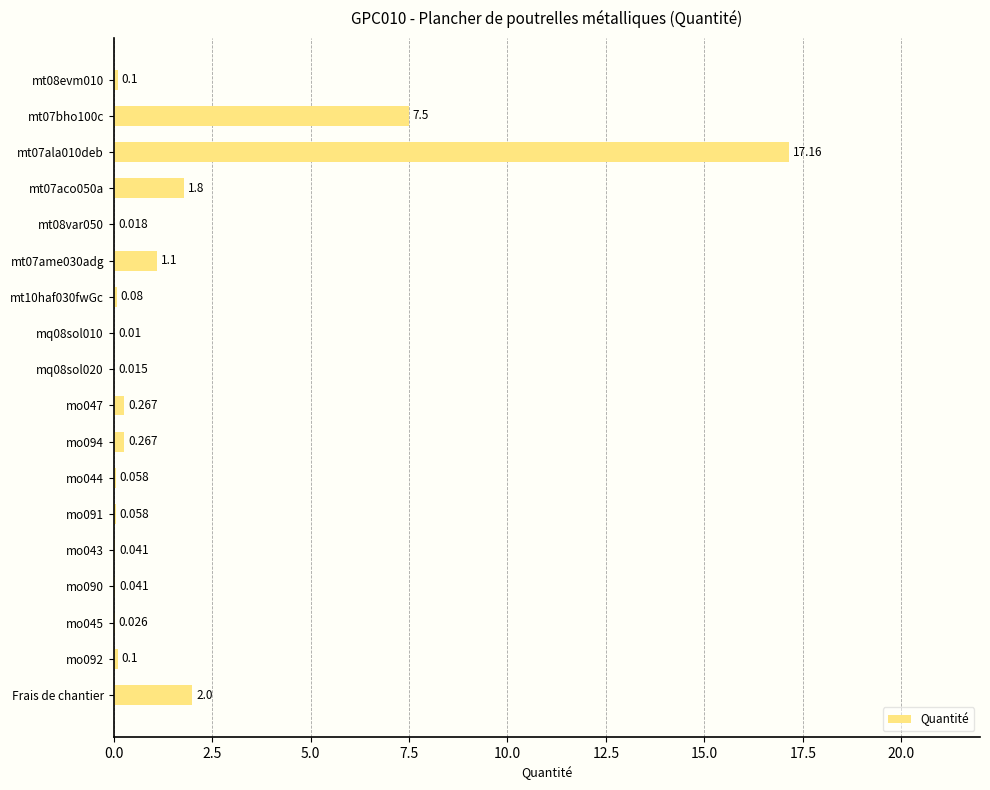

Between Frais de chantier and mo044, which is larger?

Frais de chantier